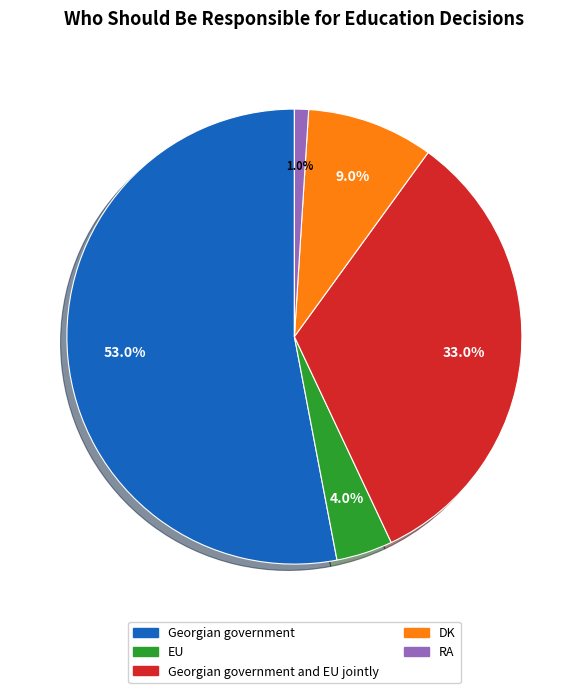

What percentage is the DK slice, to the nearest percent?

9%